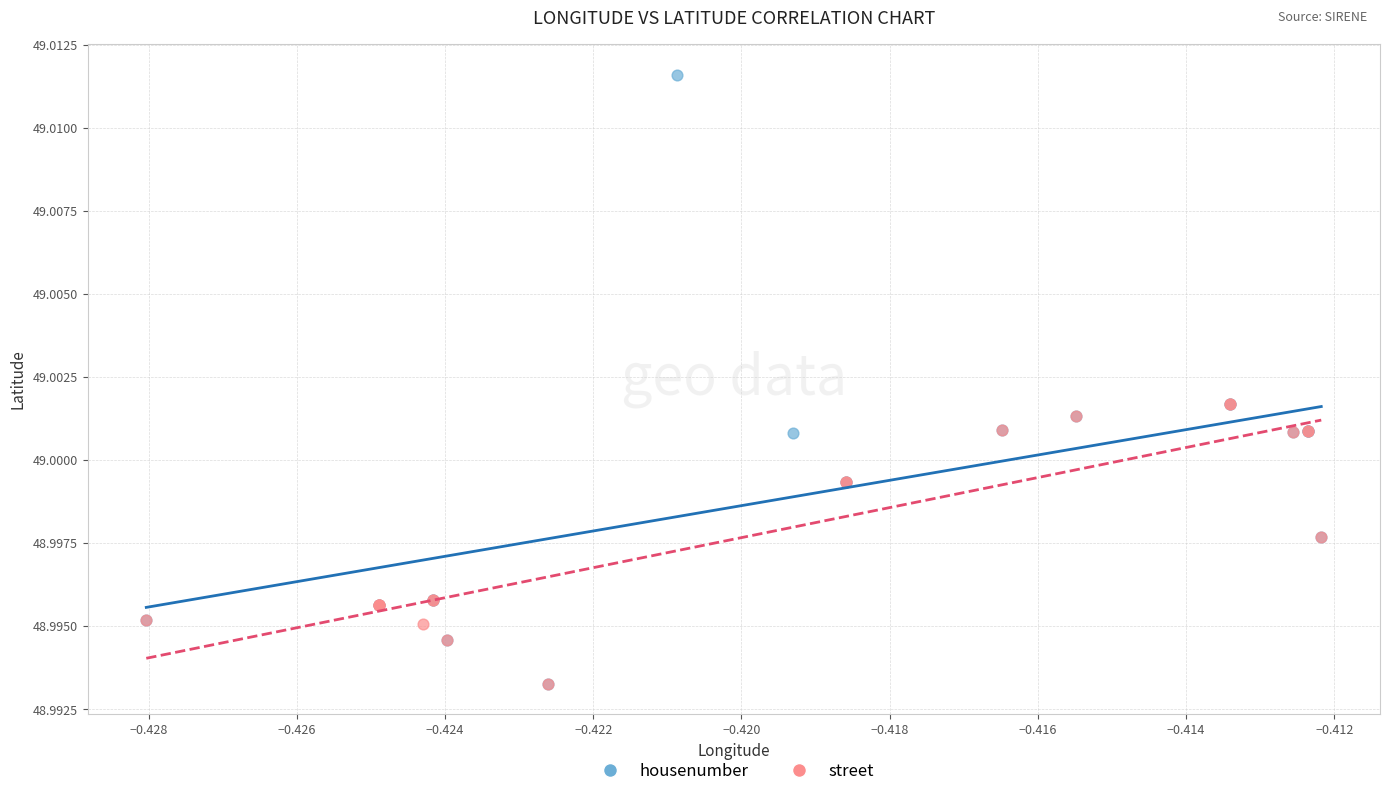

Which series contains the highest Y value?

housenumber